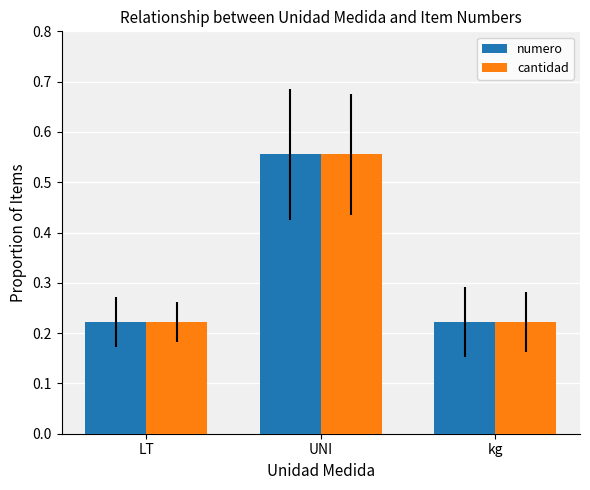

Which category has the highest value in the numero series?

UNI